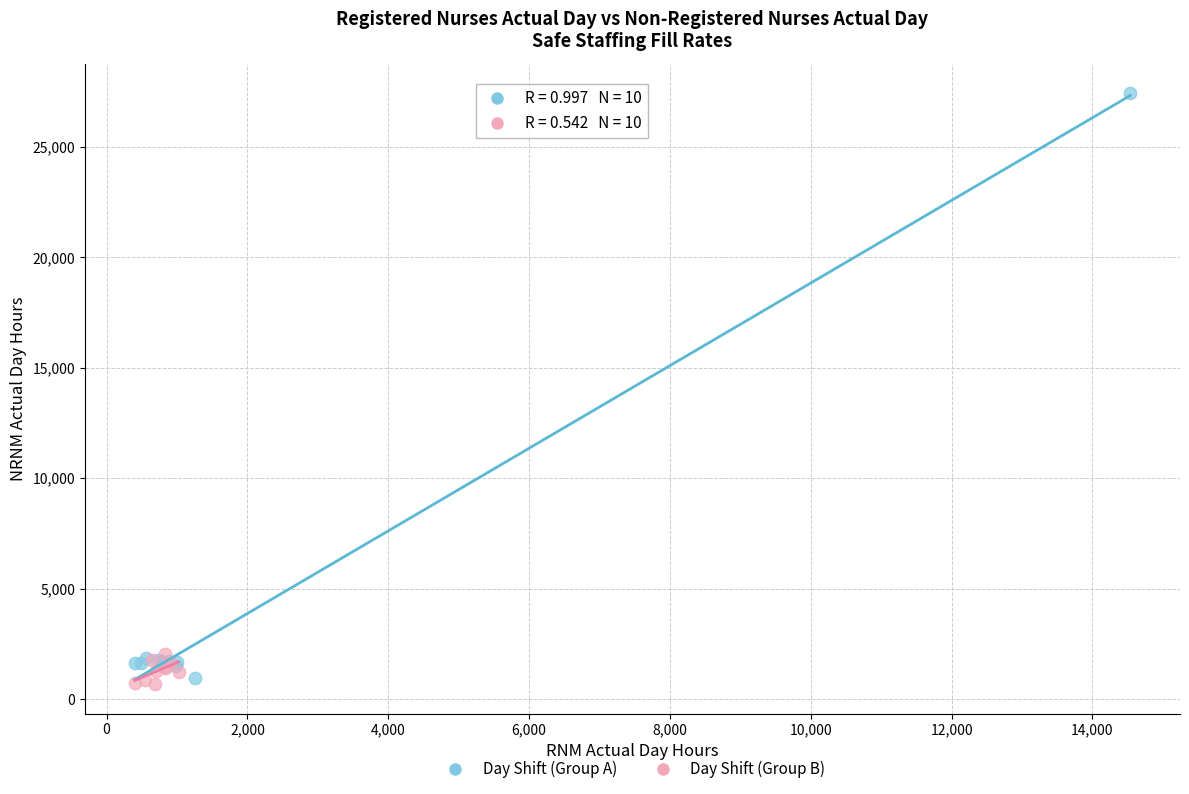

Which series has the widest spread of Y values?

Day Shift (Group A)